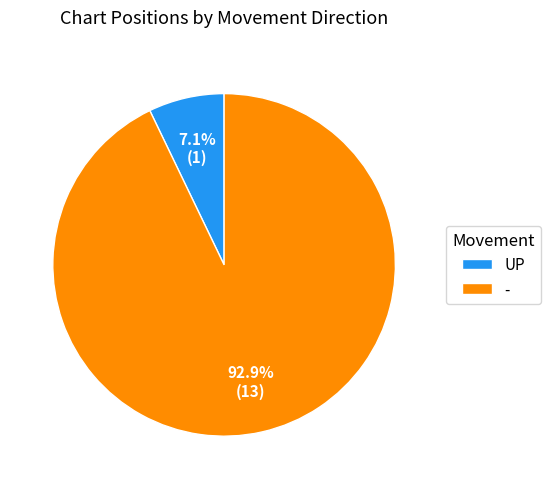

How many slices are in this pie chart?

2